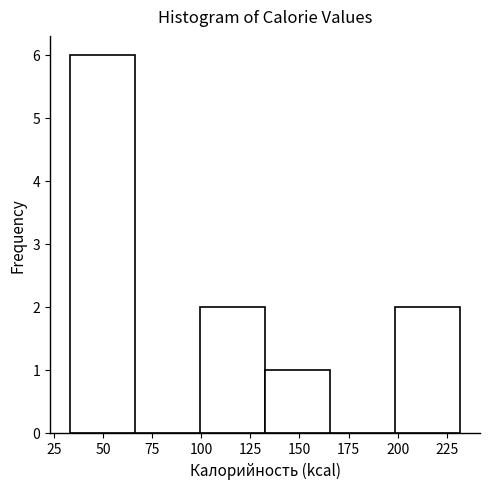

Reading left to right, list every bar in this chart as the range it spans on the x-axis followed by its height. Neither the bar edges nor the heights are printed on the chart, so give them approximately, as read against the axes.

35 to 65: 6
65 to 100: 0
100 to 130: 2
130 to 165: 1
165 to 200: 0
200 to 230: 2